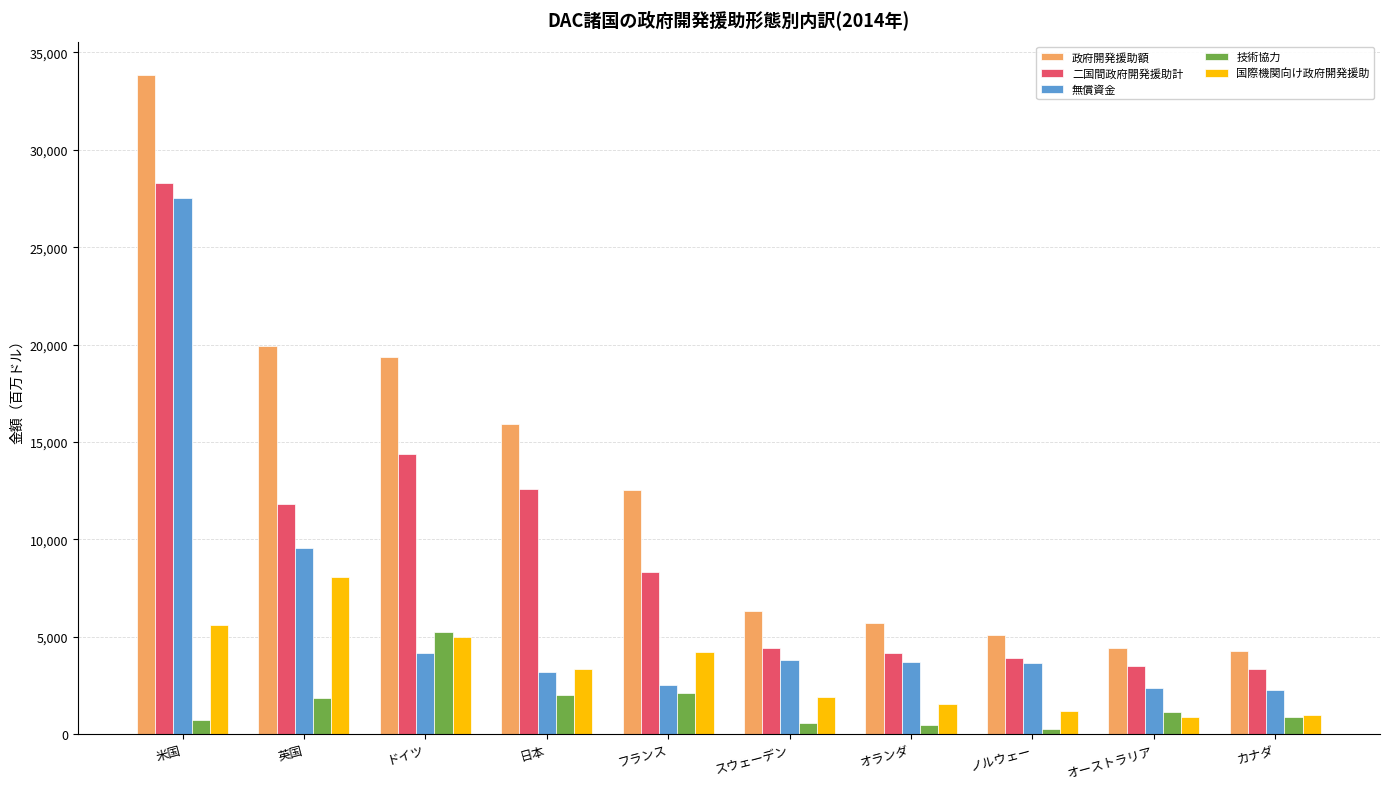

What is the approximate value of 無償資金 at 英国?

9533.2